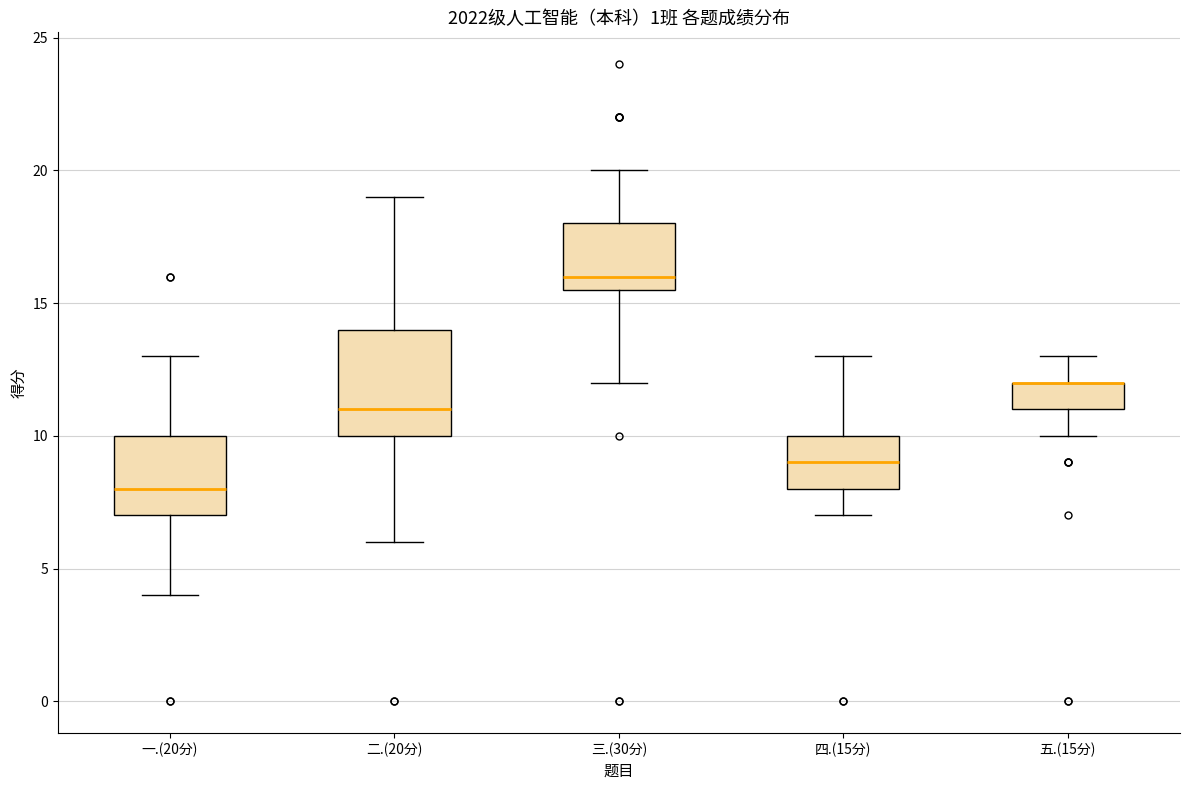

Reading left to right, transcribe this box plot: for each box, give where its median line is, the range the box spans, and where its two whiskers end, as read against the y-axis. The values are not printed on the chart, so give them approximately, as read against the axis.

一.(20分): median 8.0, box 7.0 to 10.0, whiskers 4.0 to 13.0
二.(20分): median 11.0, box 10.0 to 14.0, whiskers 6.0 to 19.0
三.(30分): median 16.0, box 15.5 to 18.0, whiskers 12.0 to 20.0
四.(15分): median 9.0, box 8.0 to 10.0, whiskers 7.0 to 13.0
五.(15分): median 12.0 (drawn on the box's upper edge), box 11.0 to 12.0, whiskers 10.0 to 13.0